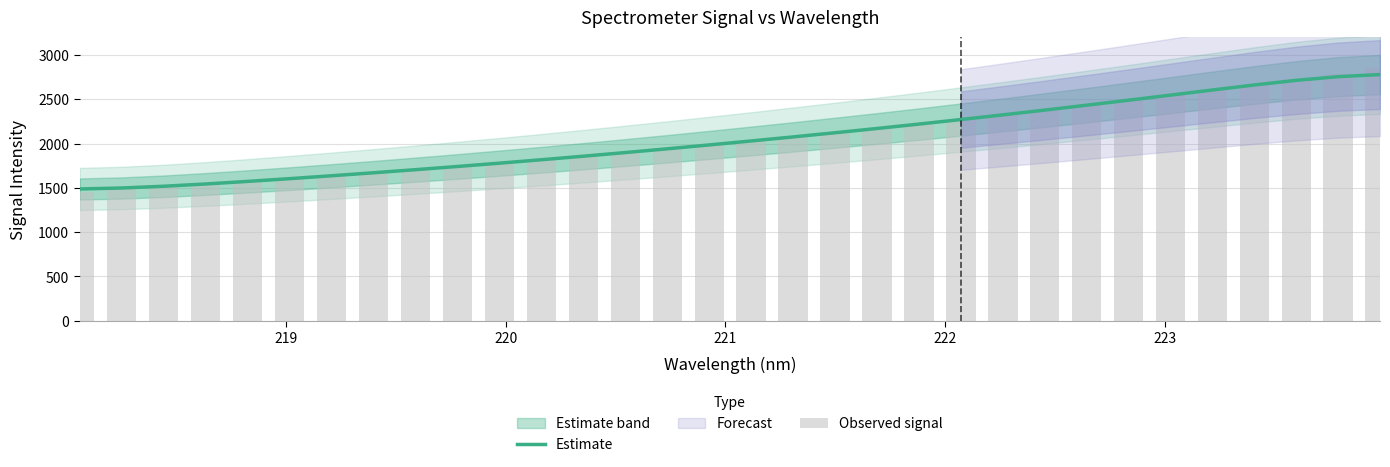

What is the maximum value for Estimate?

2778.4